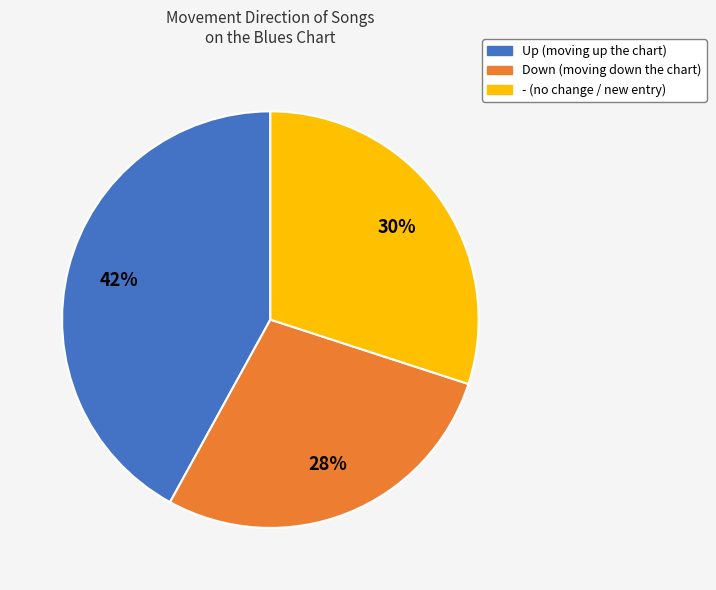

Is there any slice that represents more than half of the pie?

No